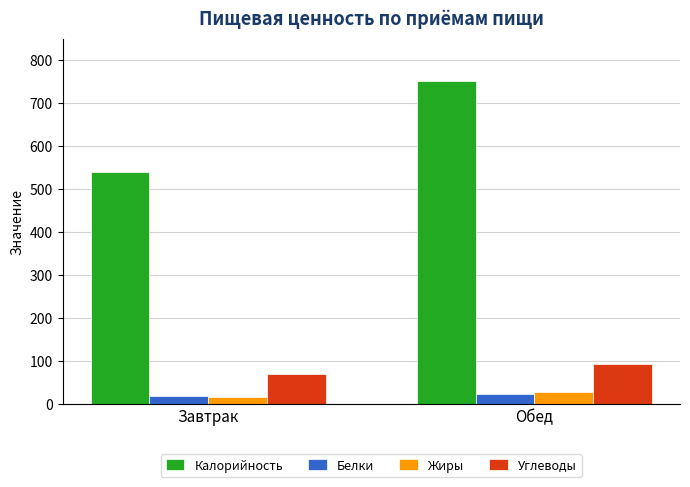

What is the sum of the Жиры values at Завтрак and Обед?

43.7